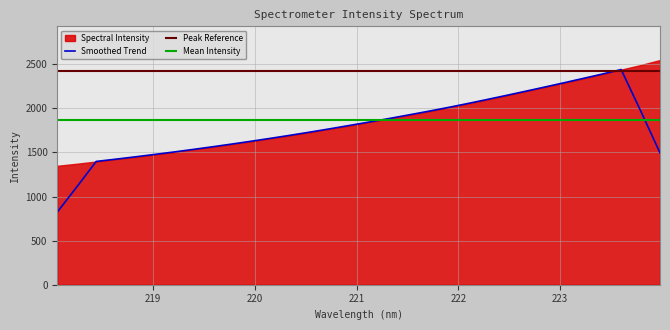

Which has a higher value, 219.2067 or 218.2508?

219.2067